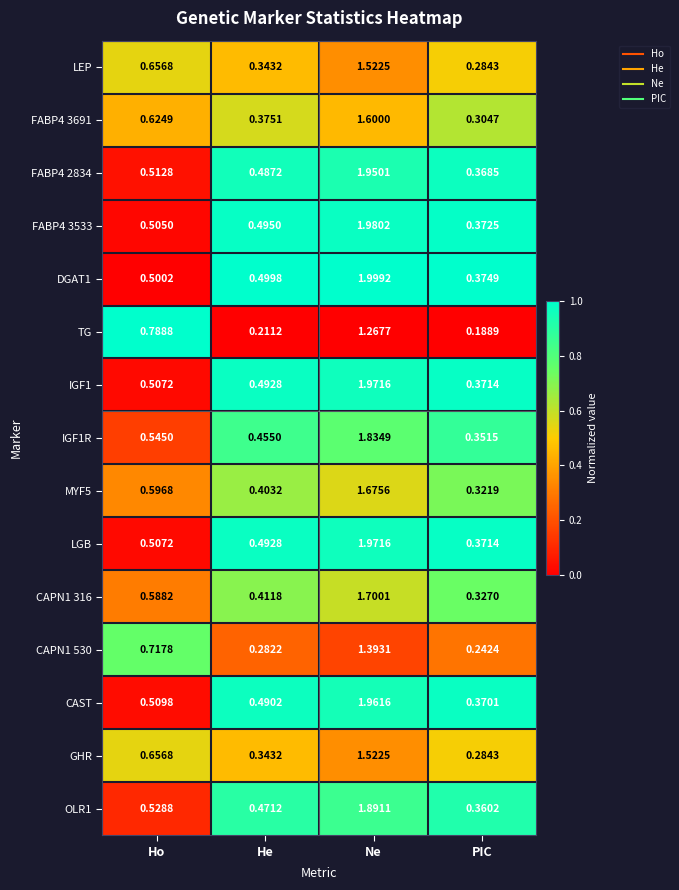

Is the value of FABP4 3691 at He greater than the value of CAPN1 316 at Ho?

No